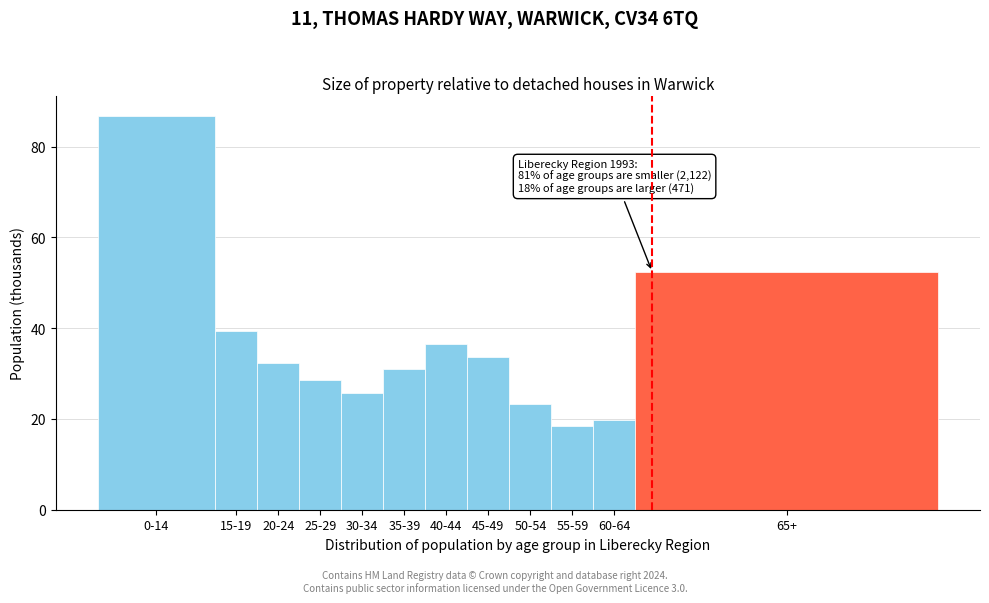

Reading right to left, extract all data points from this chart.

65+=52.5	60-64=19.8	55-59=18.4	50-54=23.3	45-49=33.6	40-44=36.6	35-39=31.1	30-34=25.7	25-29=28.6	20-24=32.3	15-19=39.3	0-14=86.8